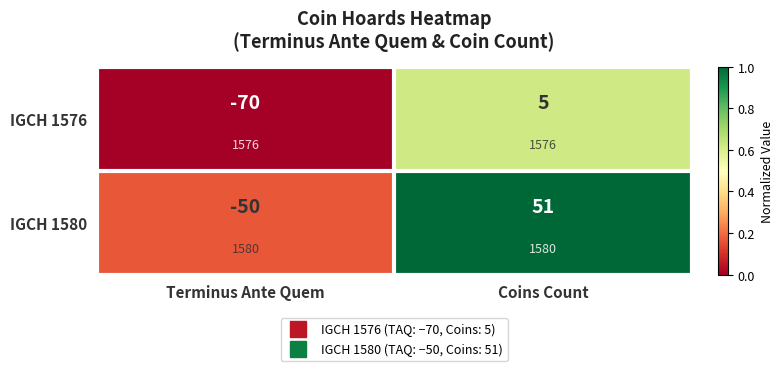

Rank the series by their maximum value, from lowest to highest.

IGCH 1576, IGCH 1580